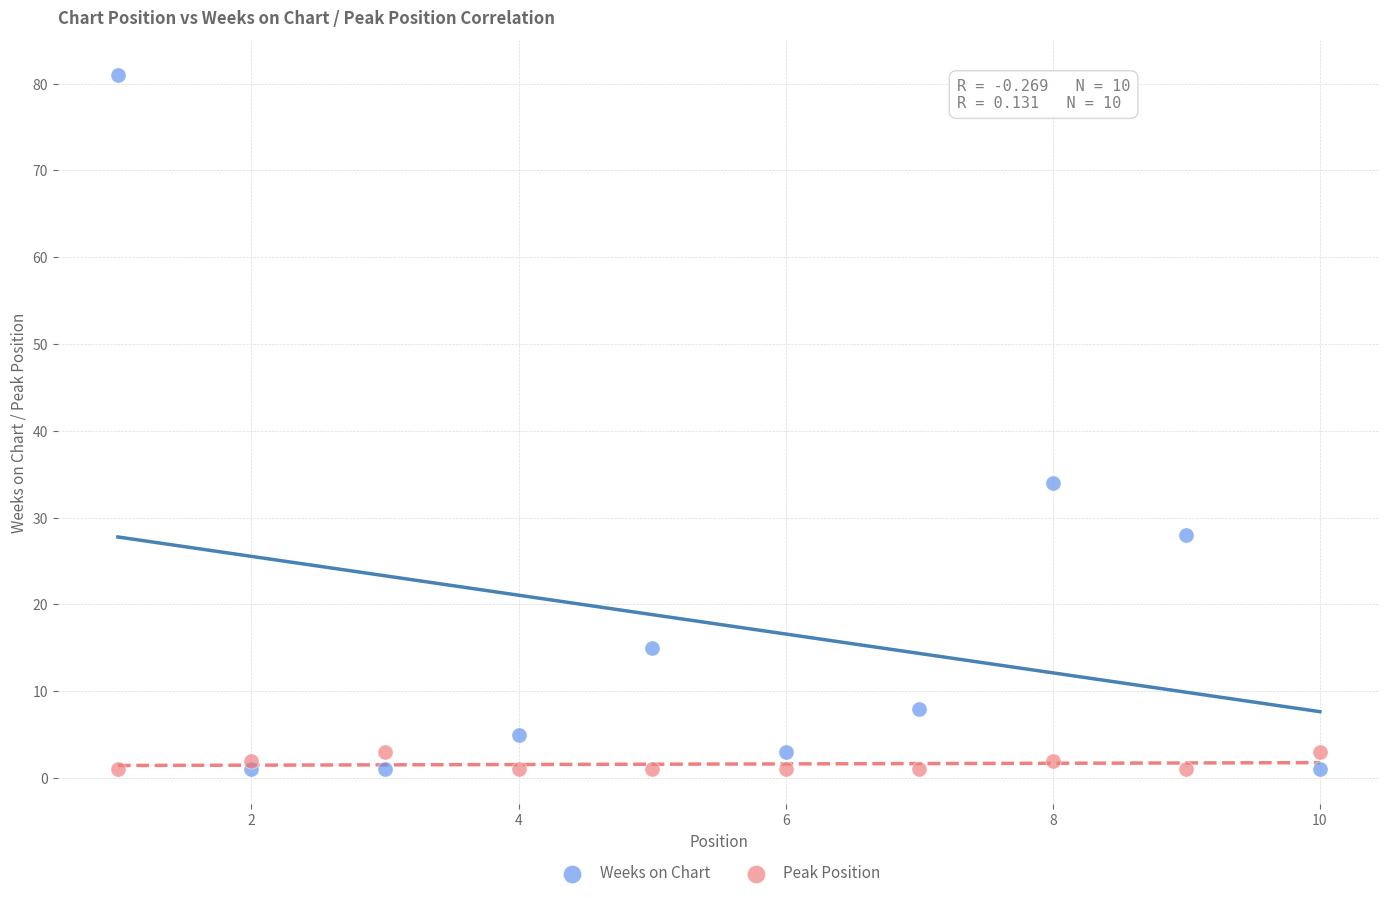

Which series has the largest Y range (max minus min)?

Weeks on Chart